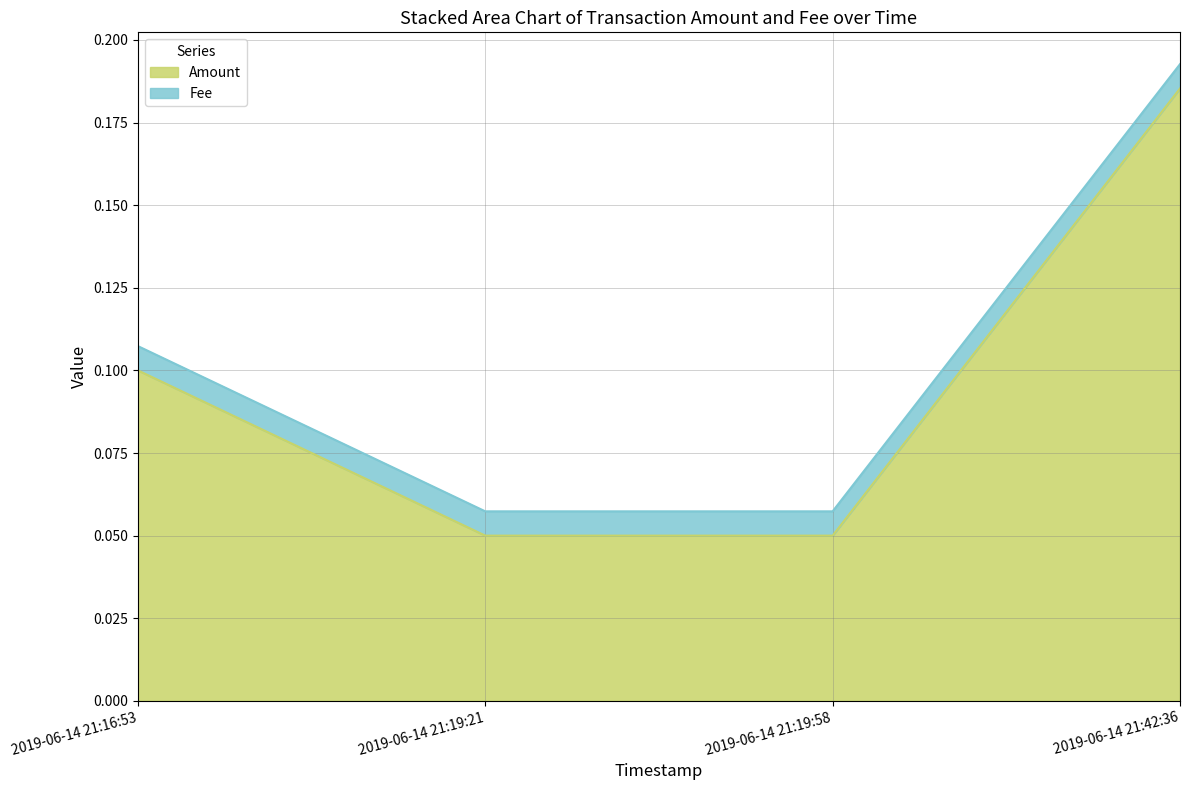

What is the difference between the second highest and minimum values?

0.1